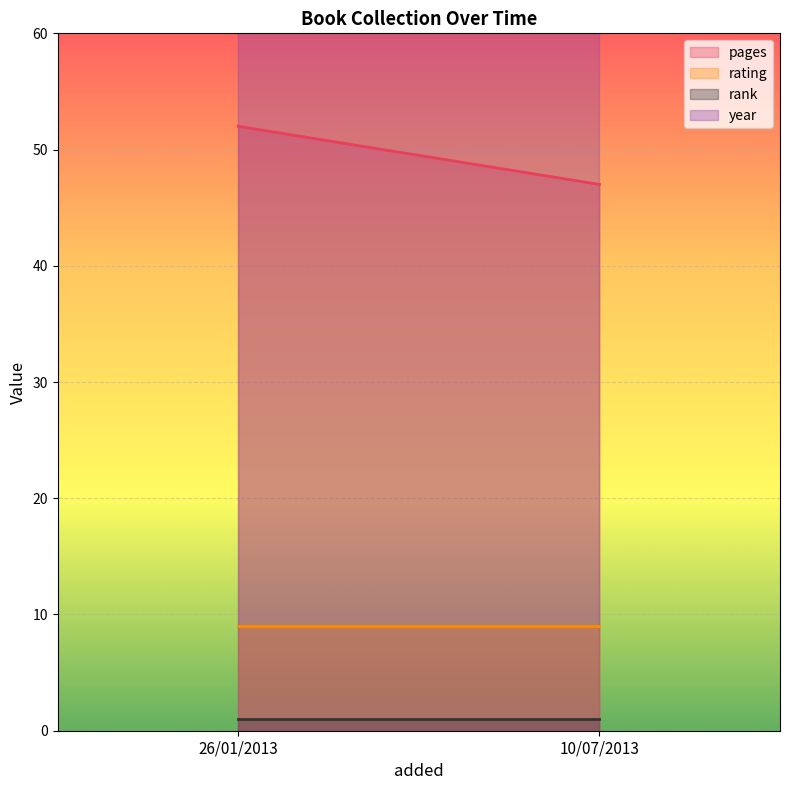

What is the smallest value displayed?

1